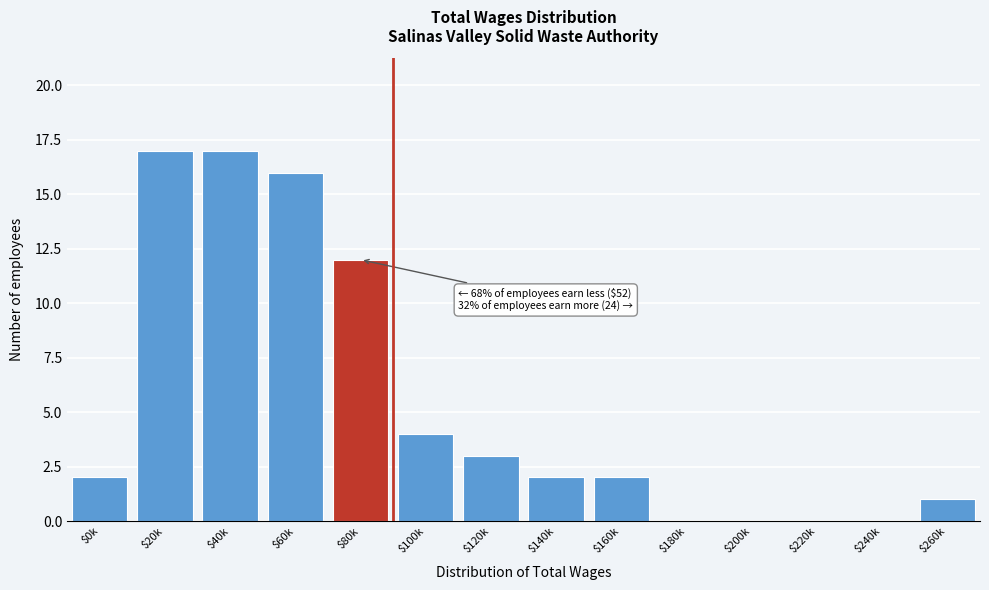

What is the sum of all values?

76